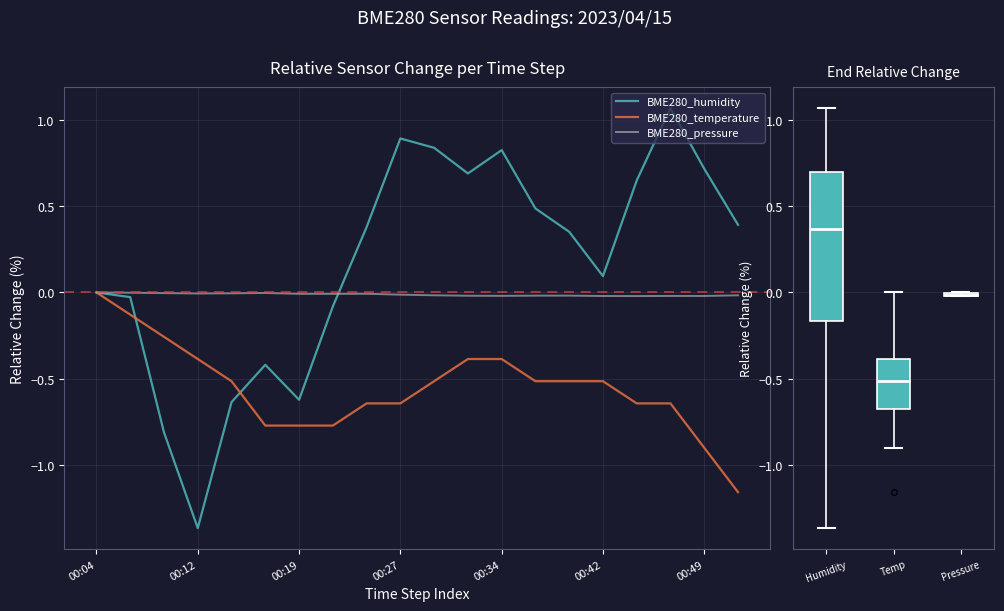

Which series has the largest range (max minus min)?

BME280_humidity